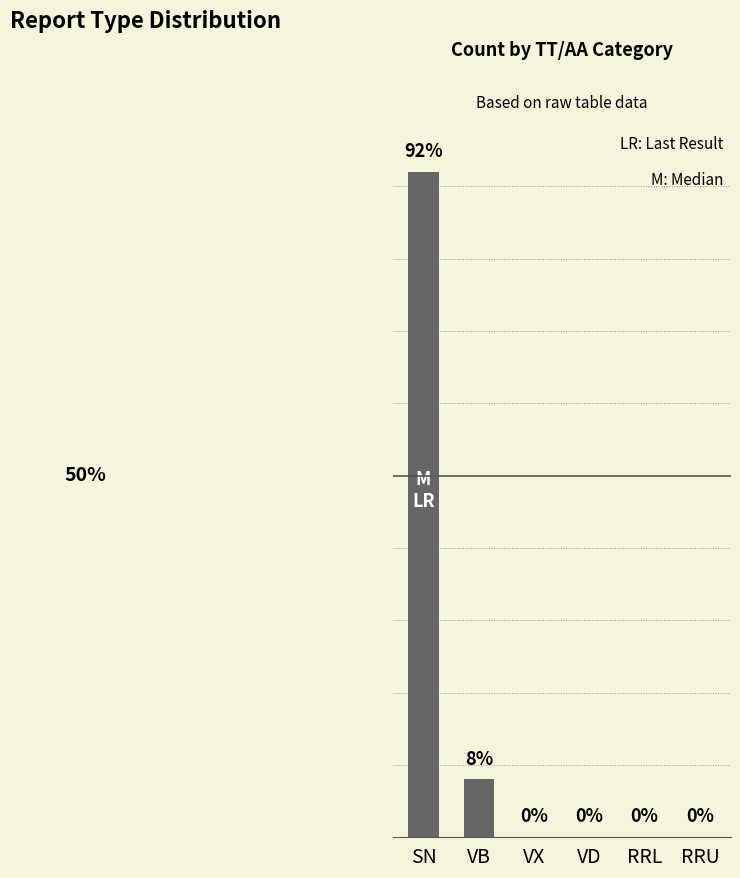

Which label corresponds to the largest value in the chart?

SN